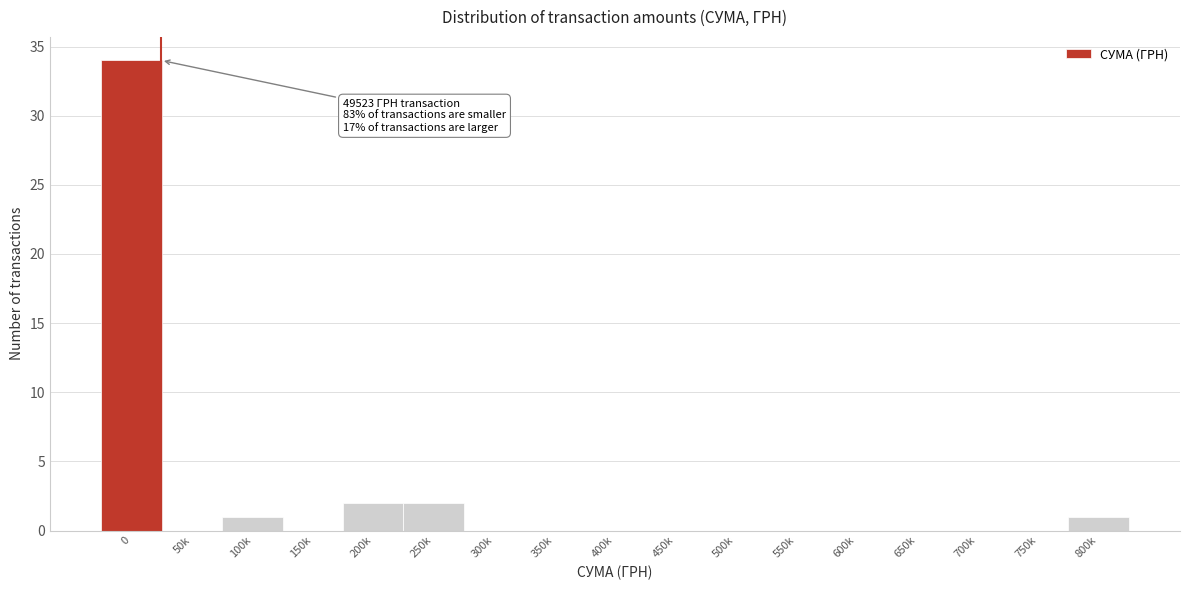

Reading left to right, what are all the values shown in this chart?

0=34	50k=0	100k=1	150k=0	200k=2	250k=2	300k=0	350k=0	400k=0	450k=0	500k=0	550k=0	600k=0	650k=0	700k=0	750k=0	800k=1